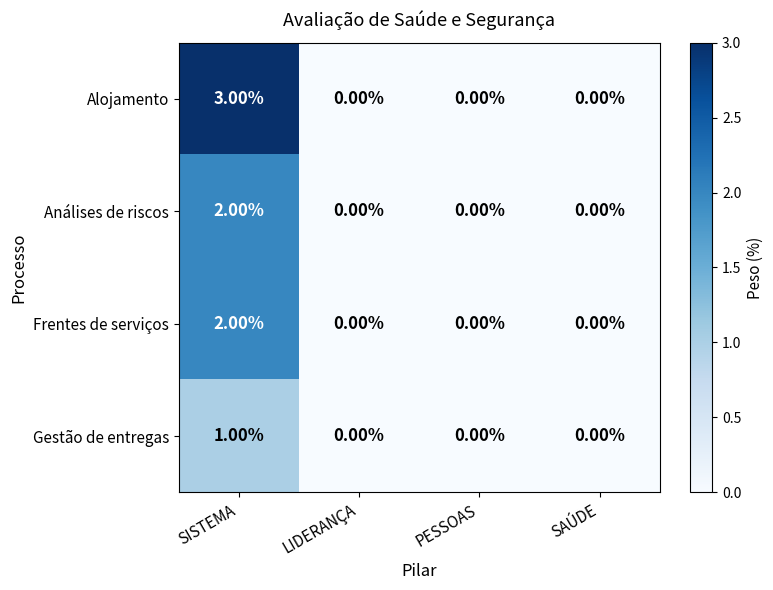

At which category is the sum across all series the highest?

SISTEMA